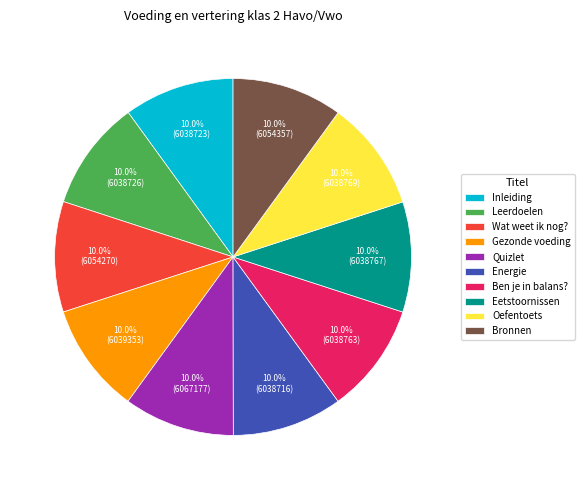

How much of the chart is everything except Energie?

90.0%